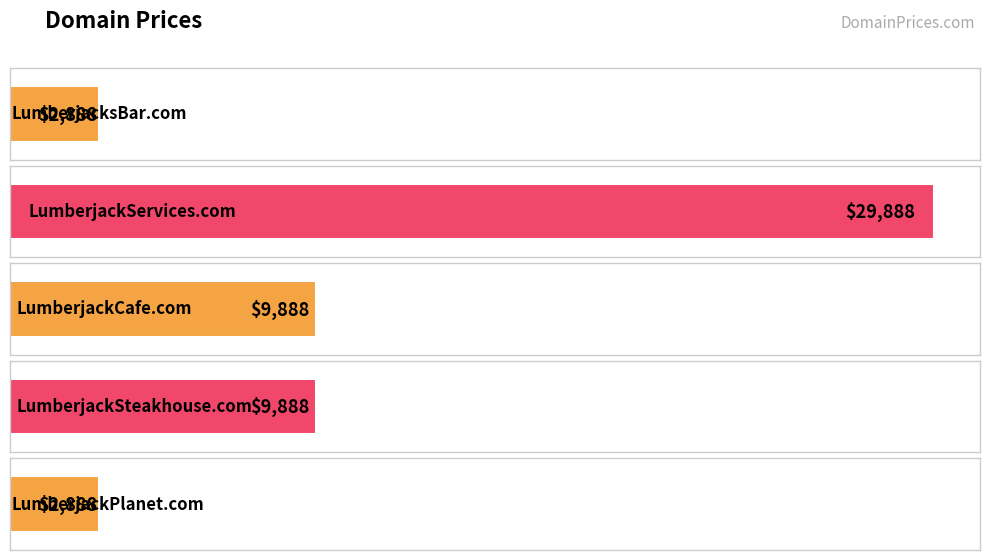

Does the chart contain stacked bars?

No